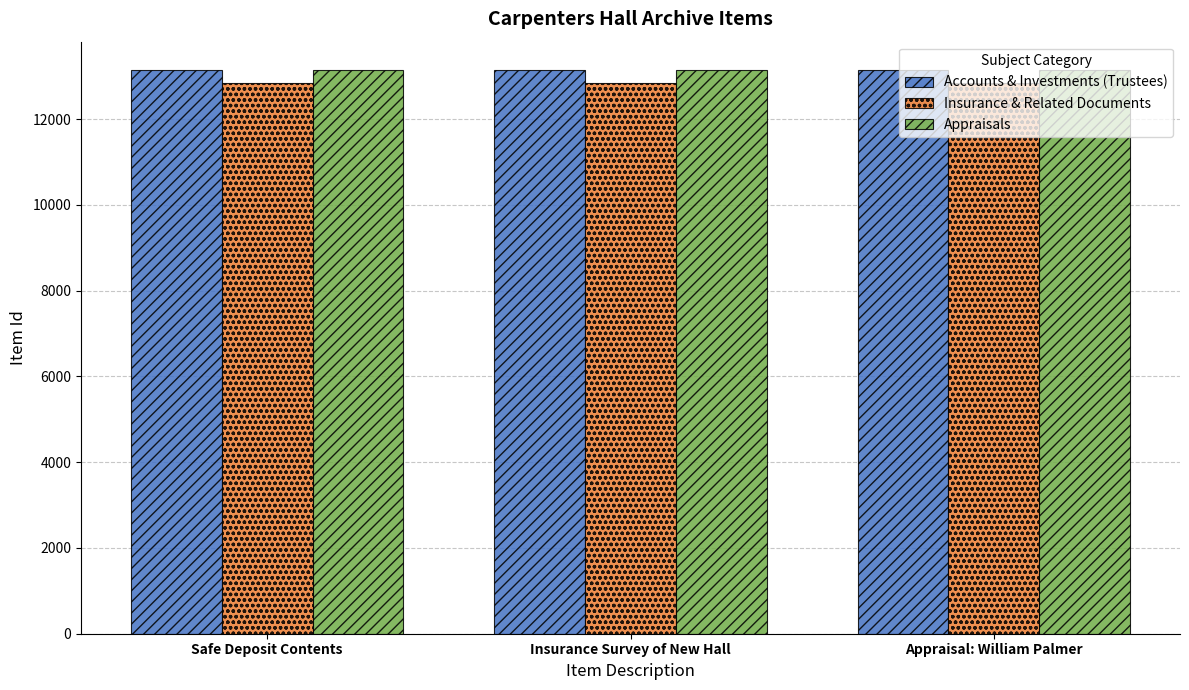

What is the difference between the highest and lowest values at Insurance Survey of New Hall?

312